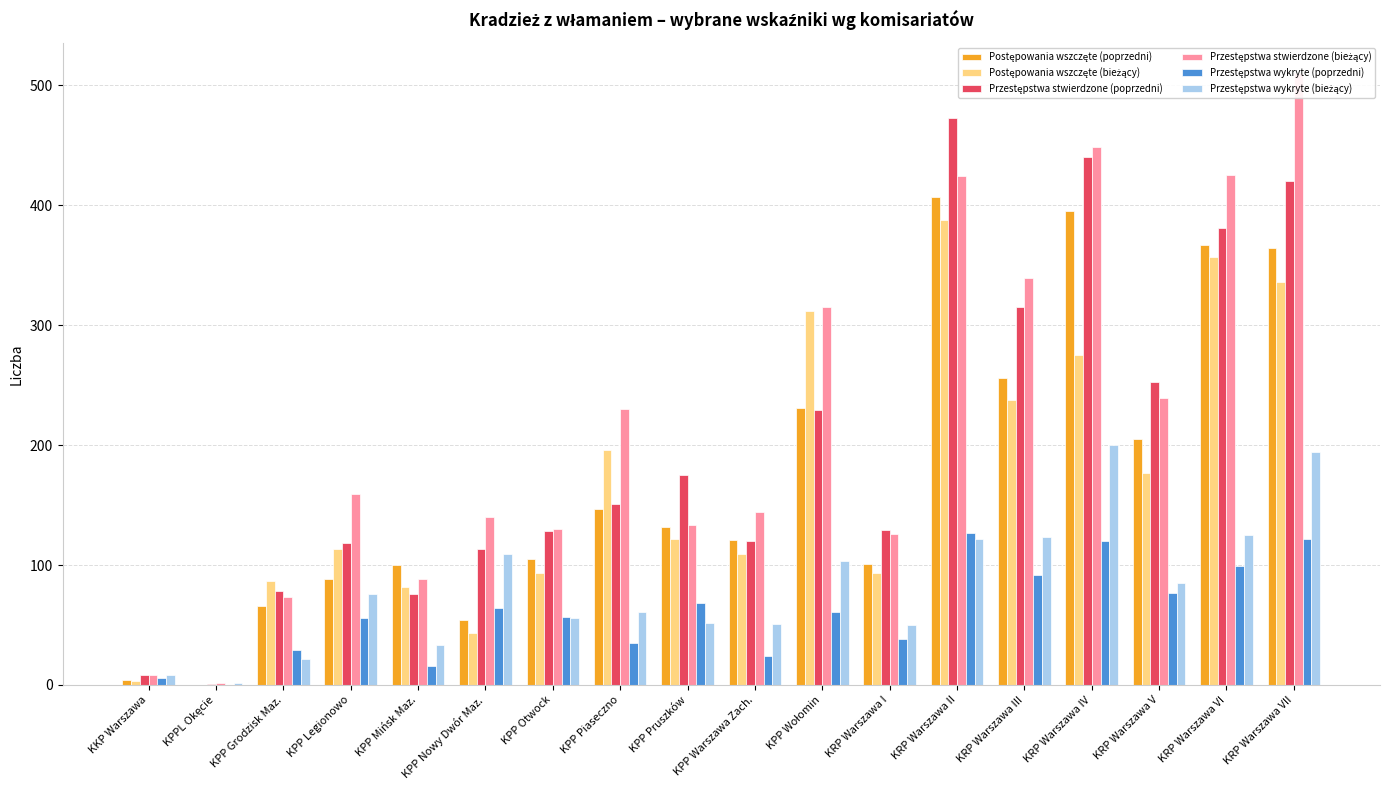

The Przestępstwa stwierdzone (poprzedni) series shows 175 at KPP Pruszków. True or false?

True